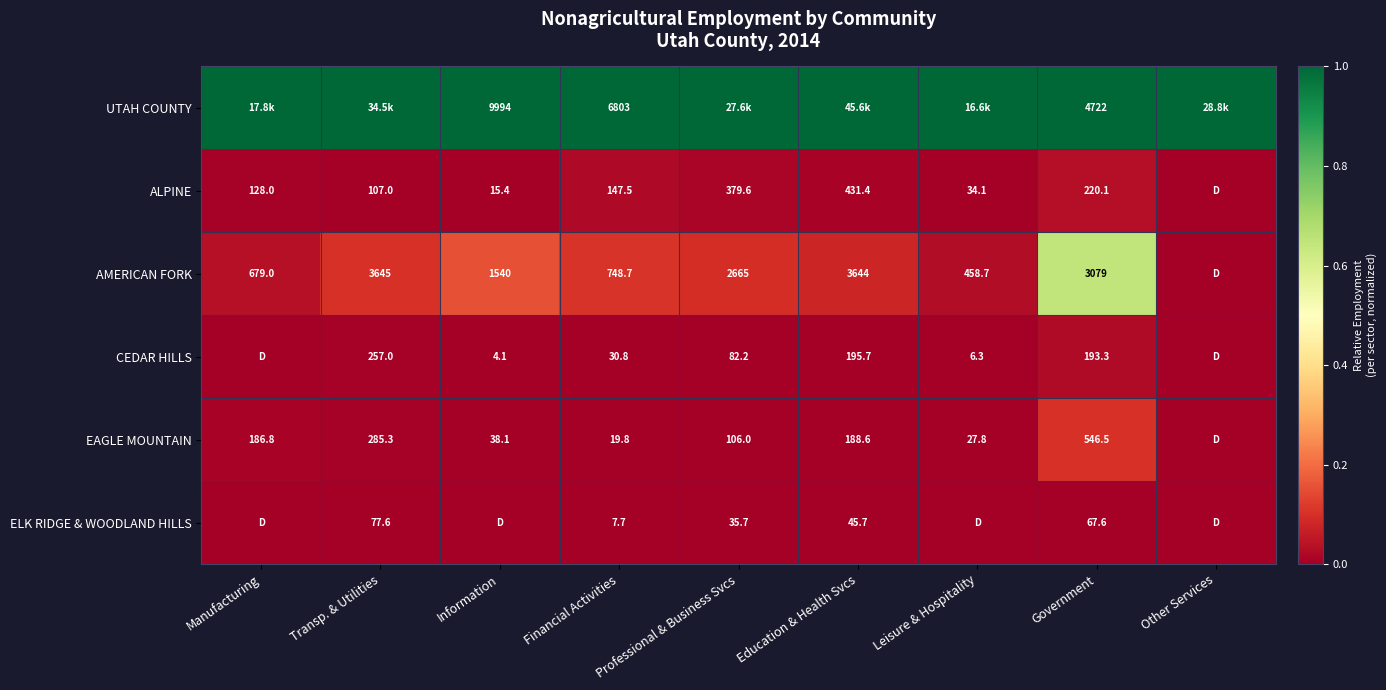

The ALPINE series shows 360.9 at Government. True or false?

False